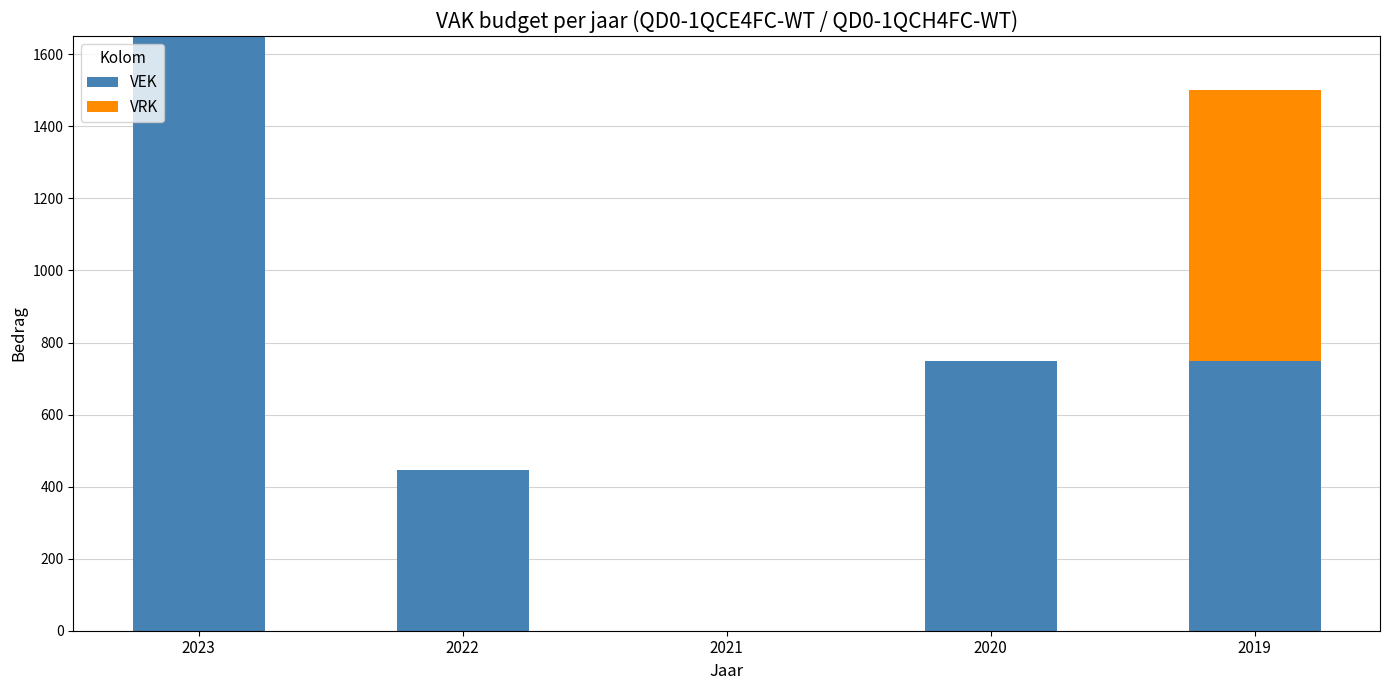

The VEK series shows 991 at 2020. True or false?

False